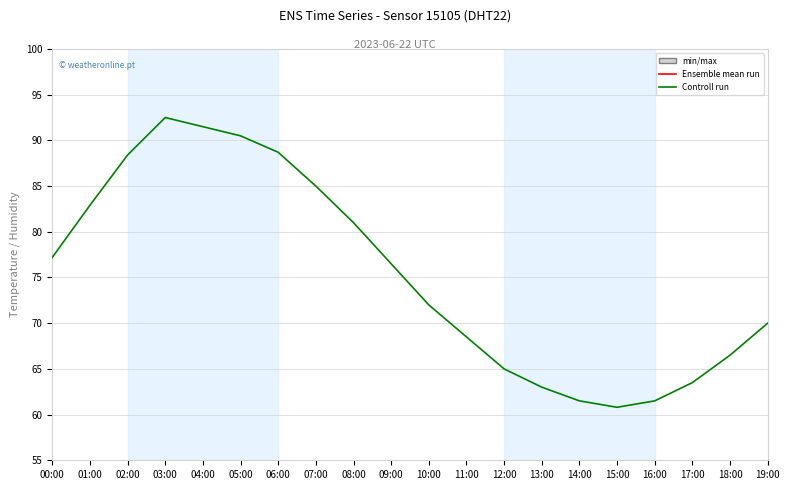

What is the difference between the maximum and second lowest values in the Ensemble mean run series?

5.2